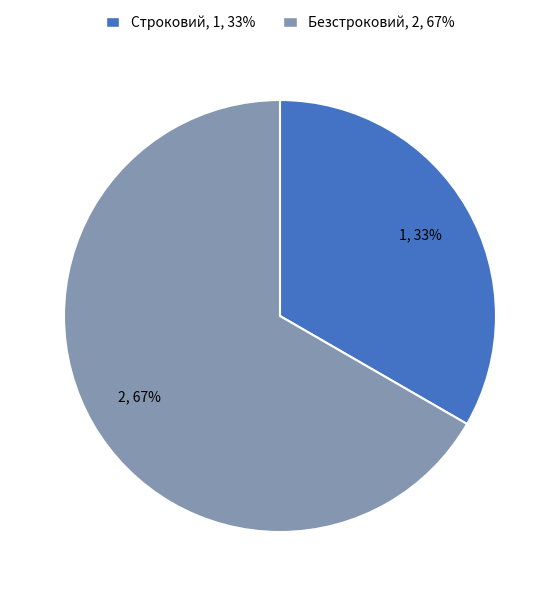

Which slice is the smallest?

Строковий